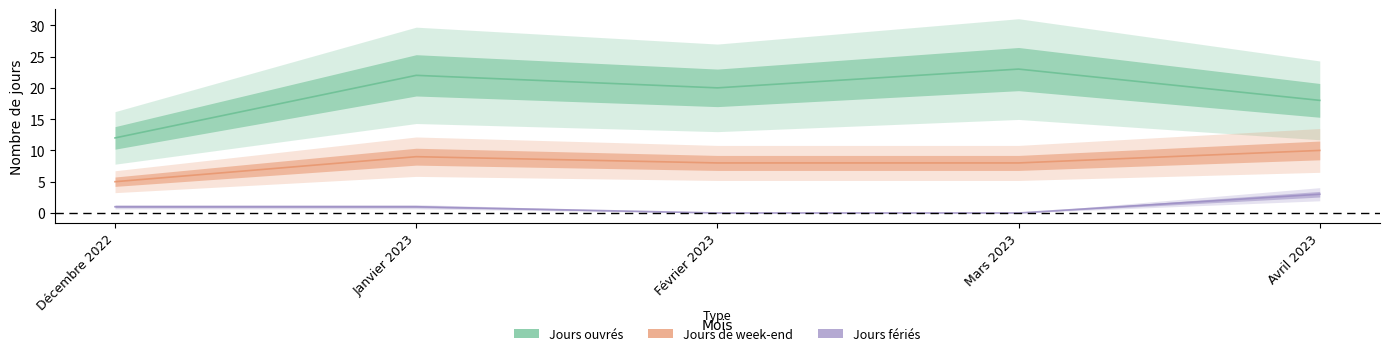

Is it true that Jours ouvrés equals 12 at Décembre 2022?

True